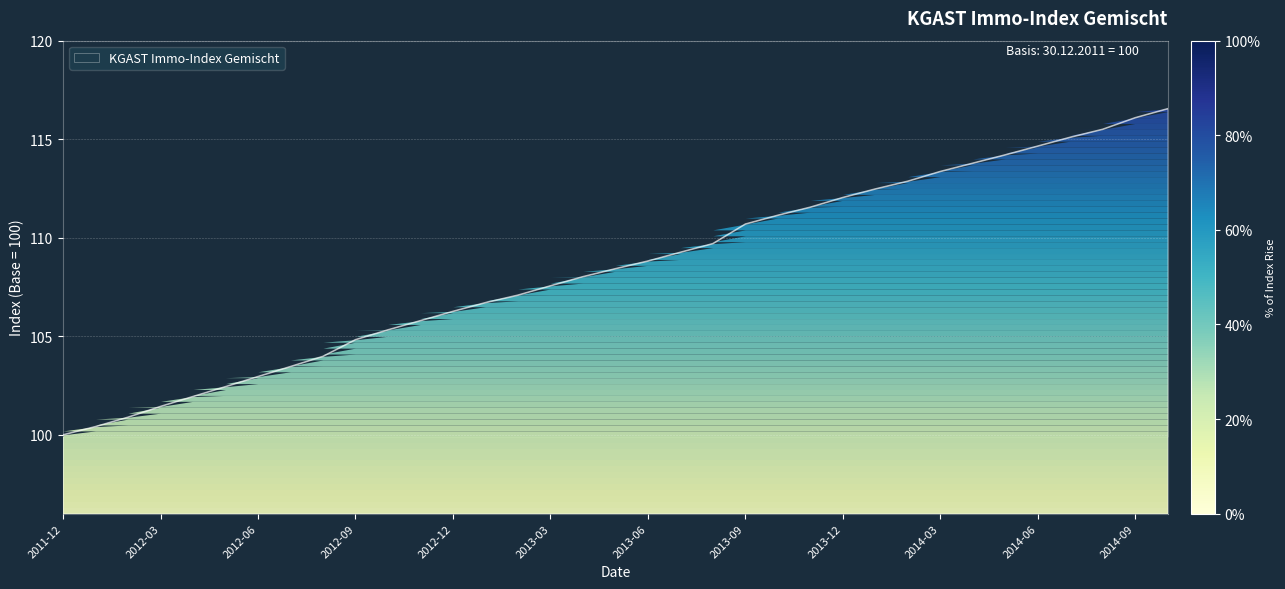

Reading left to right, what are all the values shown in this chart?

100.0	100.4	100.9	101.4	101.9	102.4	103.0	103.5	104.0	104.8	105.3	105.8	106.3	106.7	107.1	107.6	108.0	108.4	108.8	109.3	109.7	110.7	111.1	111.6	112.0	112.5	112.9	113.4	113.8	114.2	114.6	115.1	115.5	116.1	116.5